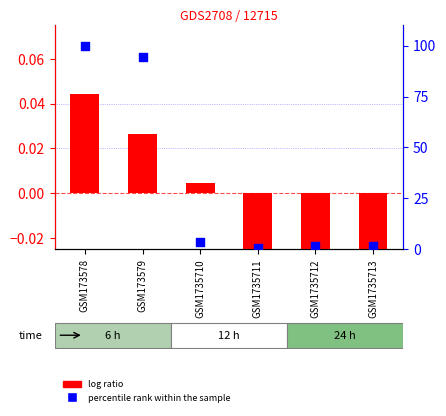

Which series reaches the minimum Y coordinate?

log ratio